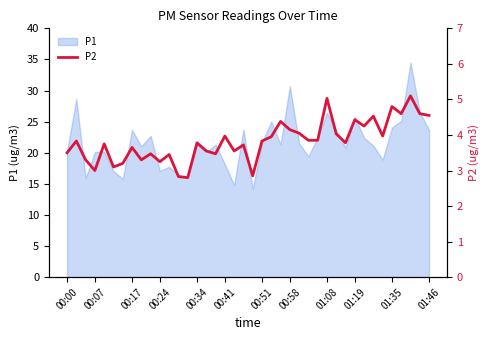

What is the highest value of the P1 series?

34.5